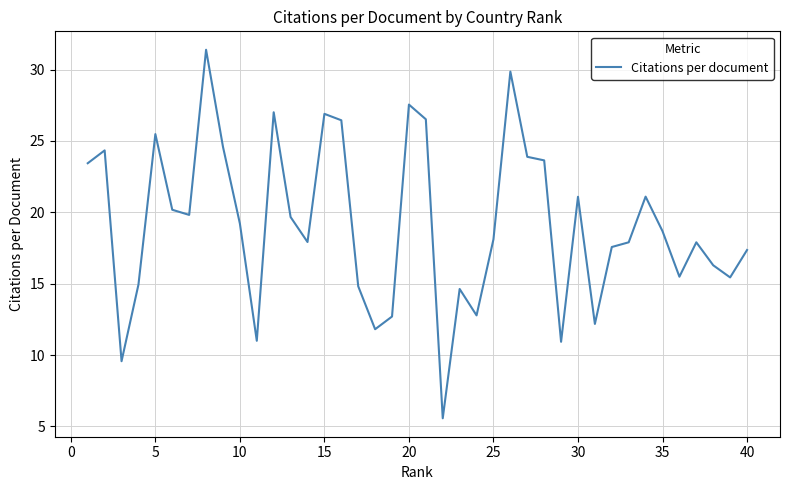

What is the minimum value shown in the chart?

5.6